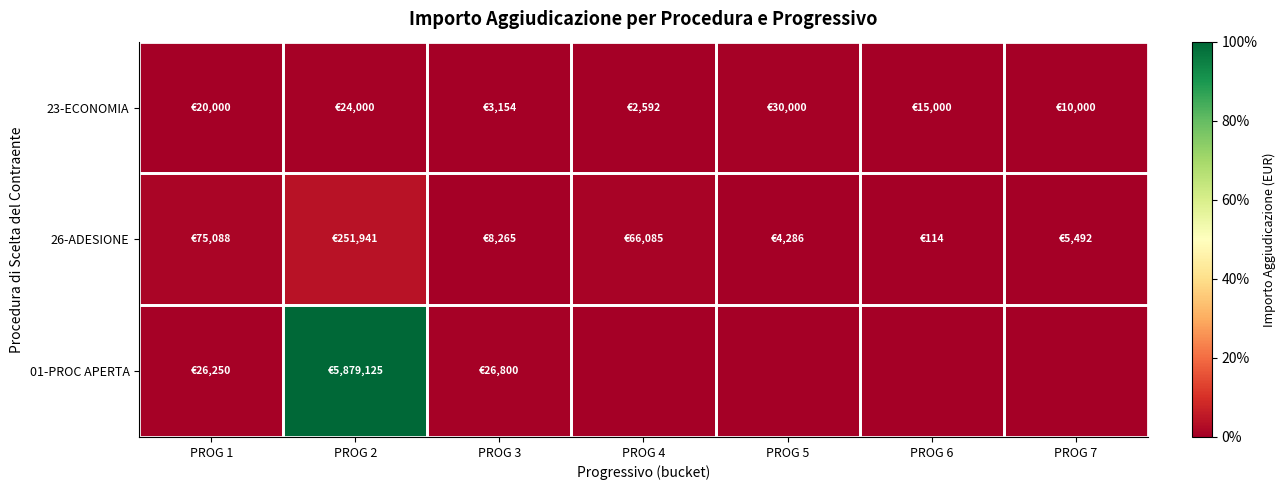

Which has a higher value, PROG 1 or PROG 7?

PROG 1